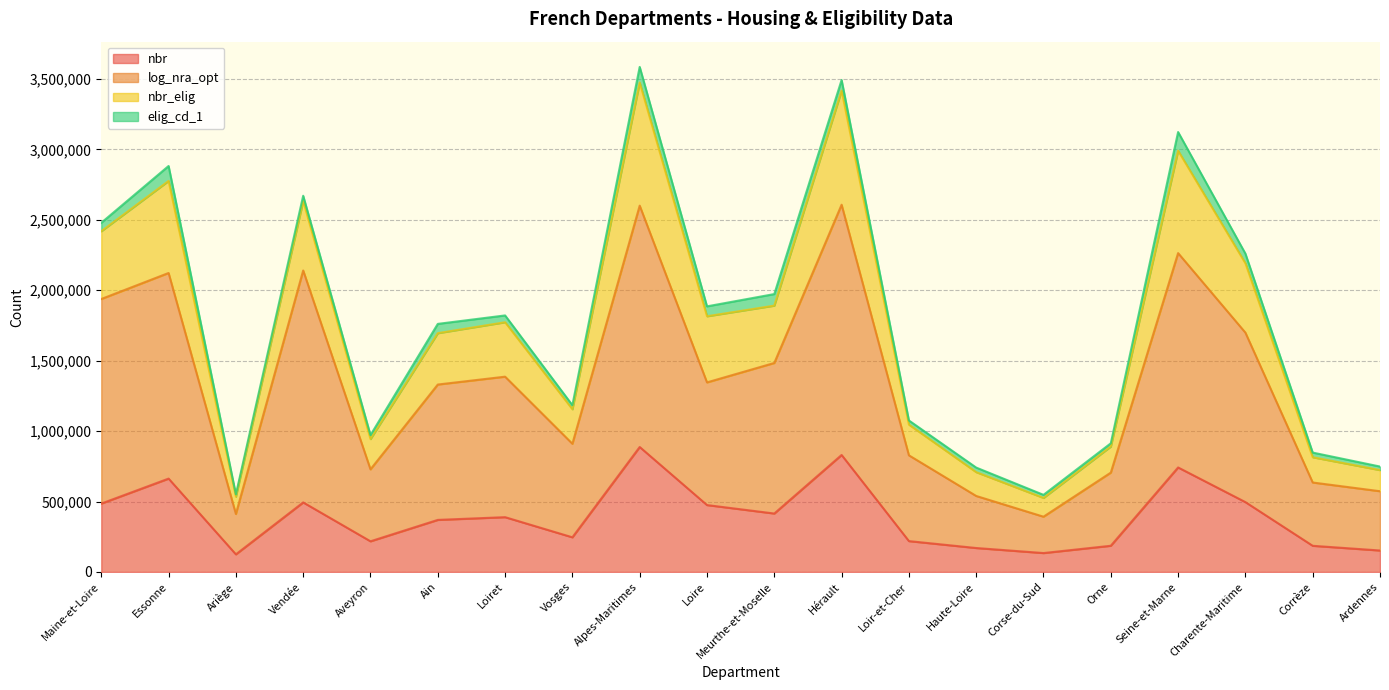

At how many categories does at least one series exceed 1308273?

11